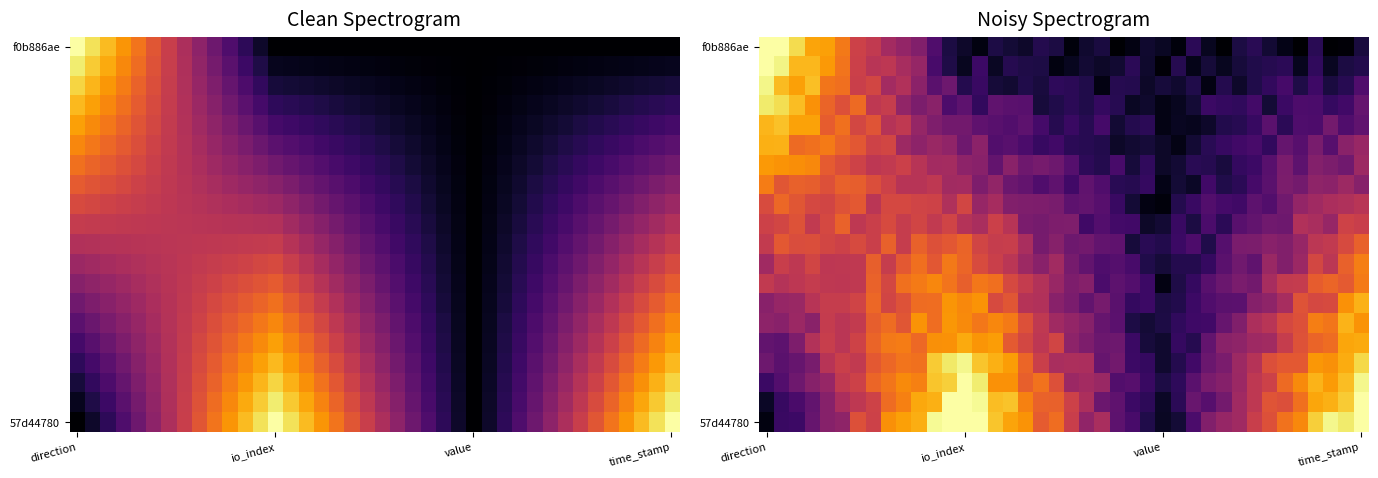

How many distinct data groups are displayed?

20